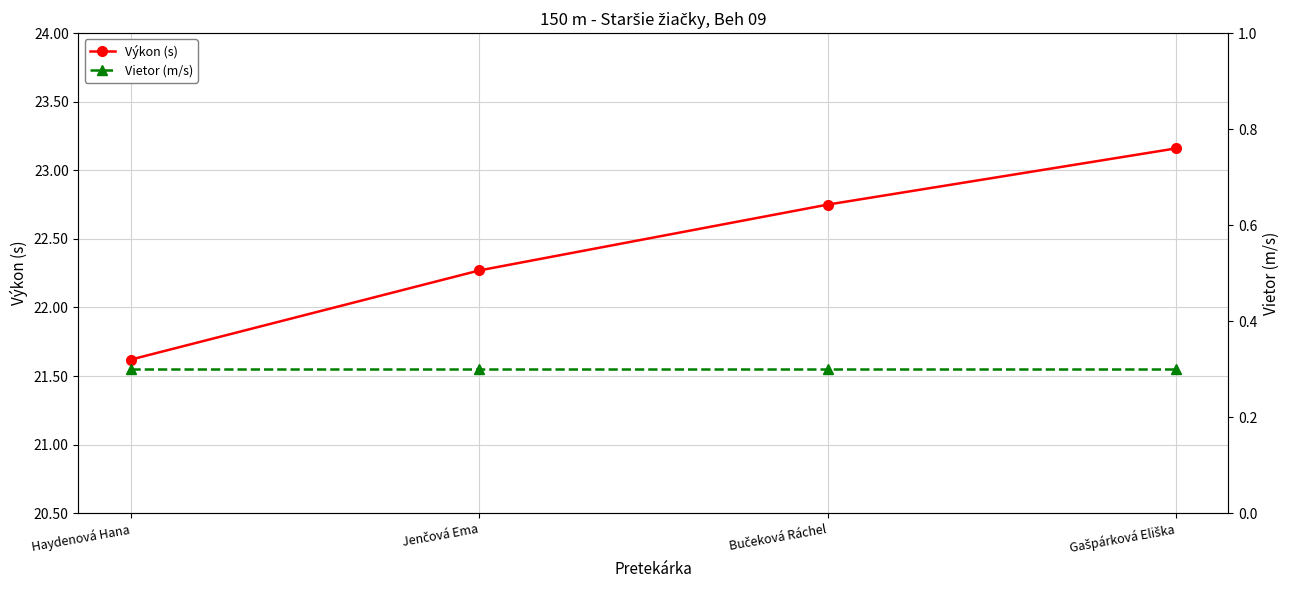

Which series has the widest spread of values?

Výkon (s)